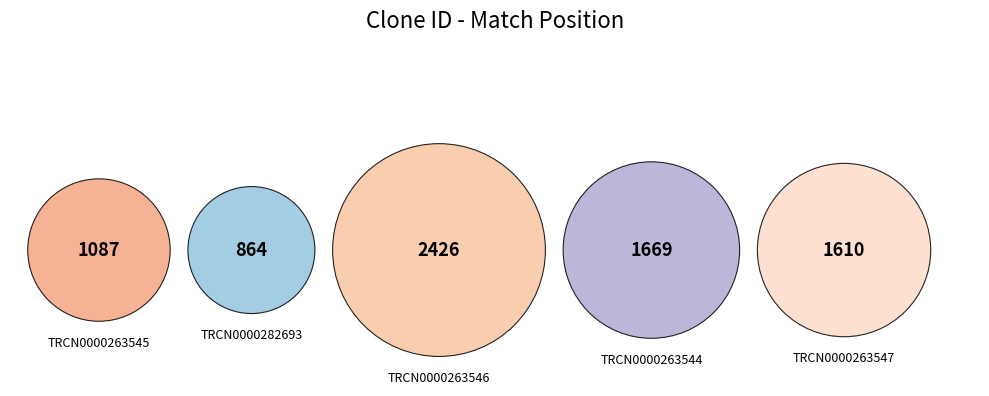

Approximately how many times larger is the value at TRCN0000282693 compared to TRCN0000263544?

0.5